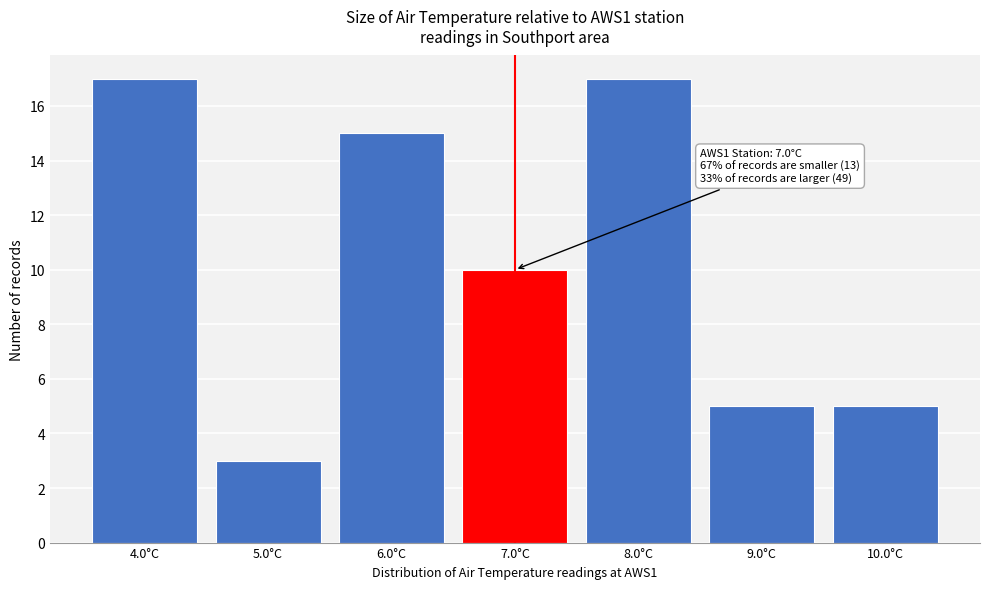

Reading left to right, what are all the values shown in this chart?

4.0°C=17	5.0°C=3	6.0°C=15	7.0°C=10	8.0°C=17	9.0°C=5	10.0°C=5